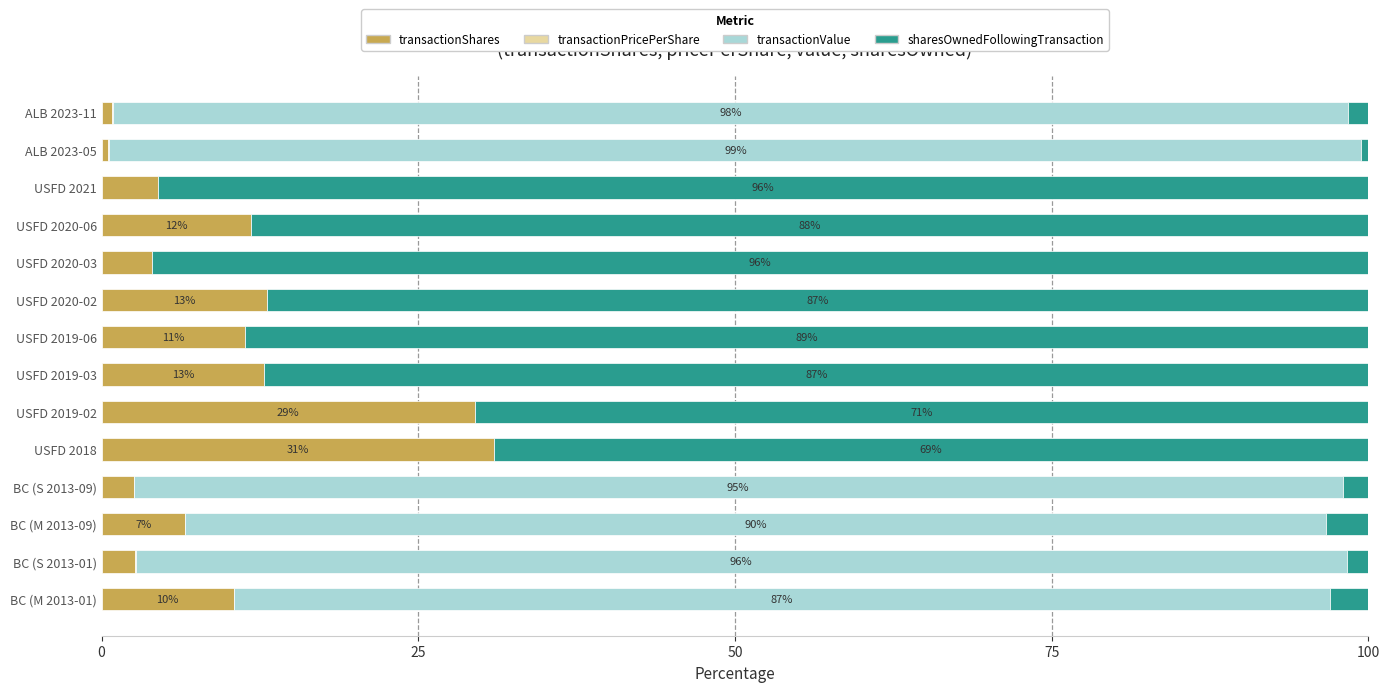

What is the sum of all transactionShares values?

141.4